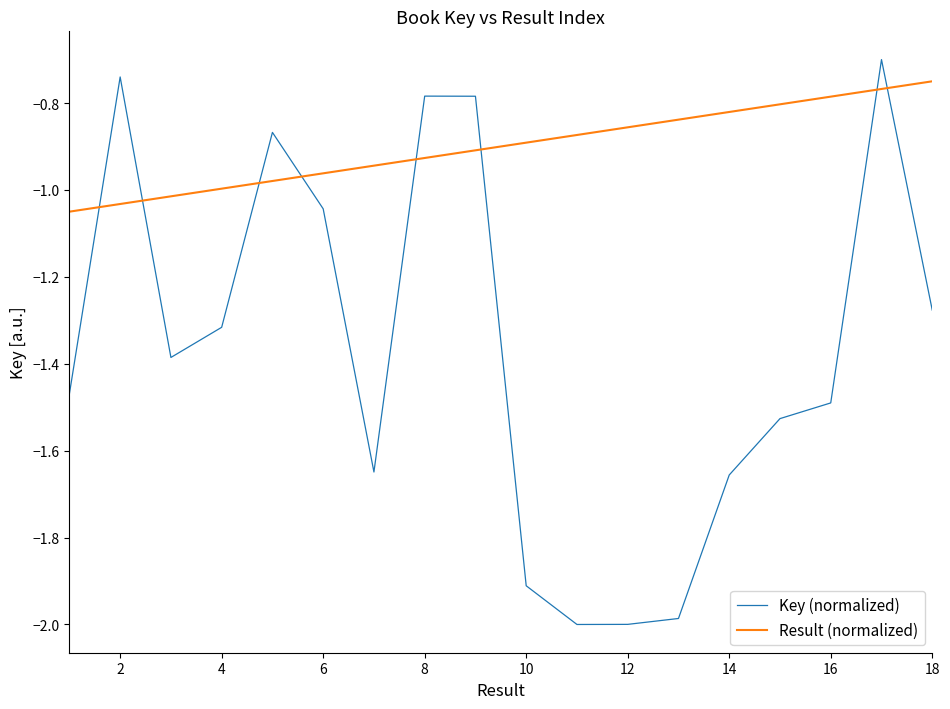

Rank the series by their average value, from highest to lowest.

Result (normalized), Key (normalized)